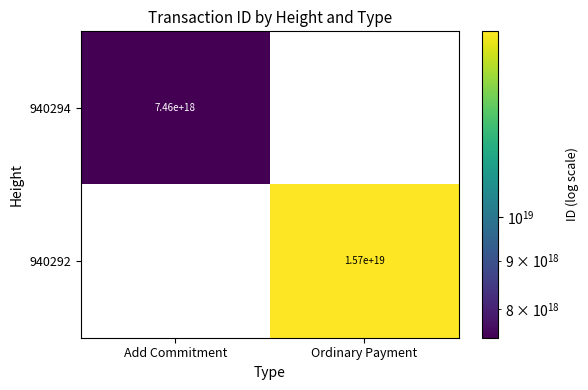

Where is 940292 nearest to the value 7850000000000000000?

Add Commitment